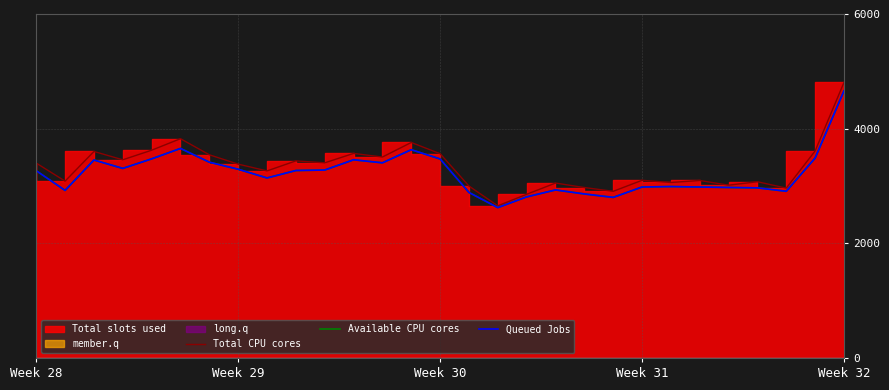

What is the approximate value of Available CPU cores at Week 29, to the nearest 50?

3300